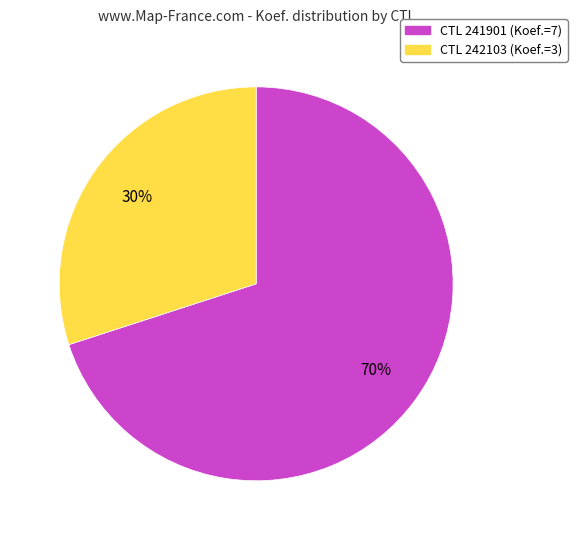

Is there a majority slice in this chart?

Yes